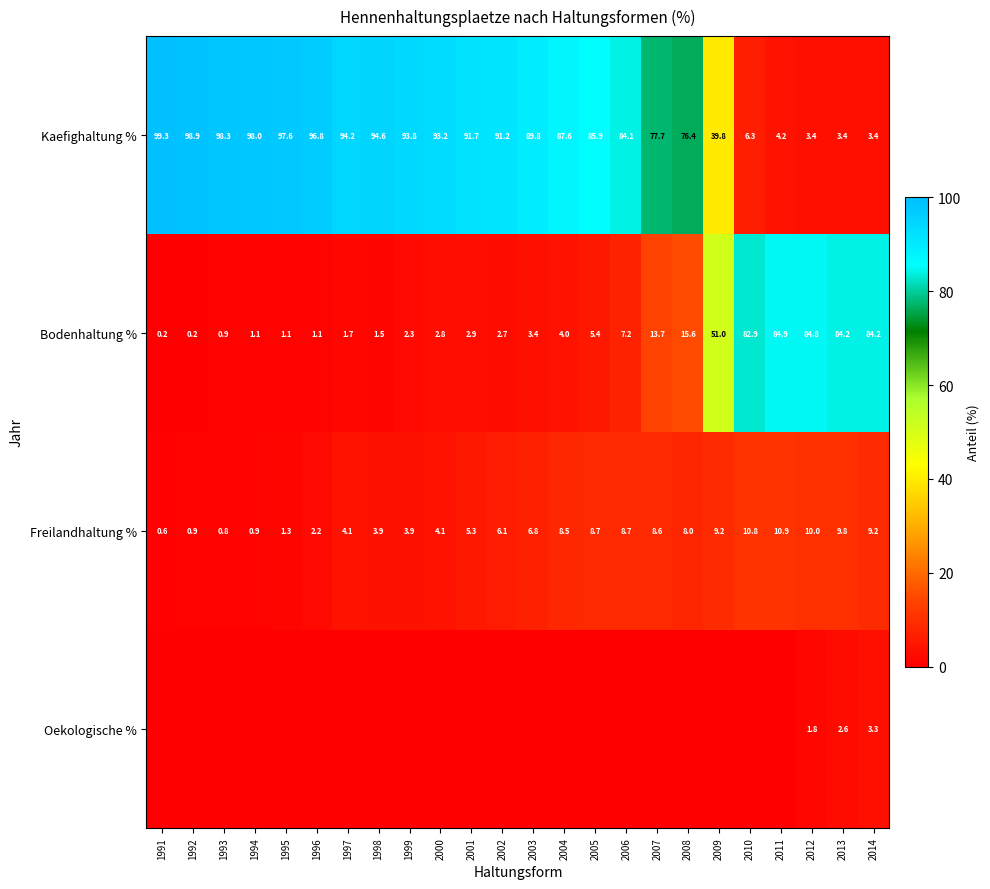

What is the total value across all series at 2009?

100.0